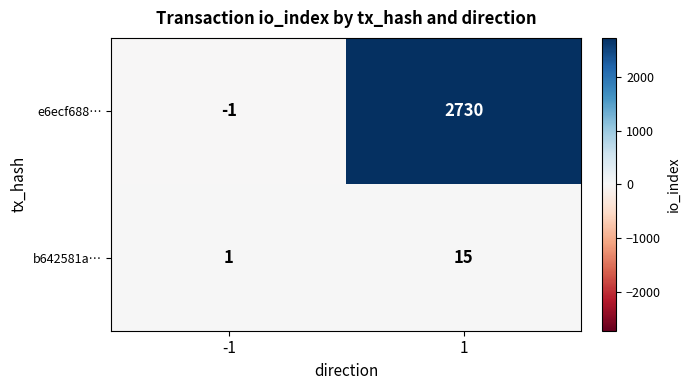

The value of e6ecf688… at 1 is 2730. True or false?

True